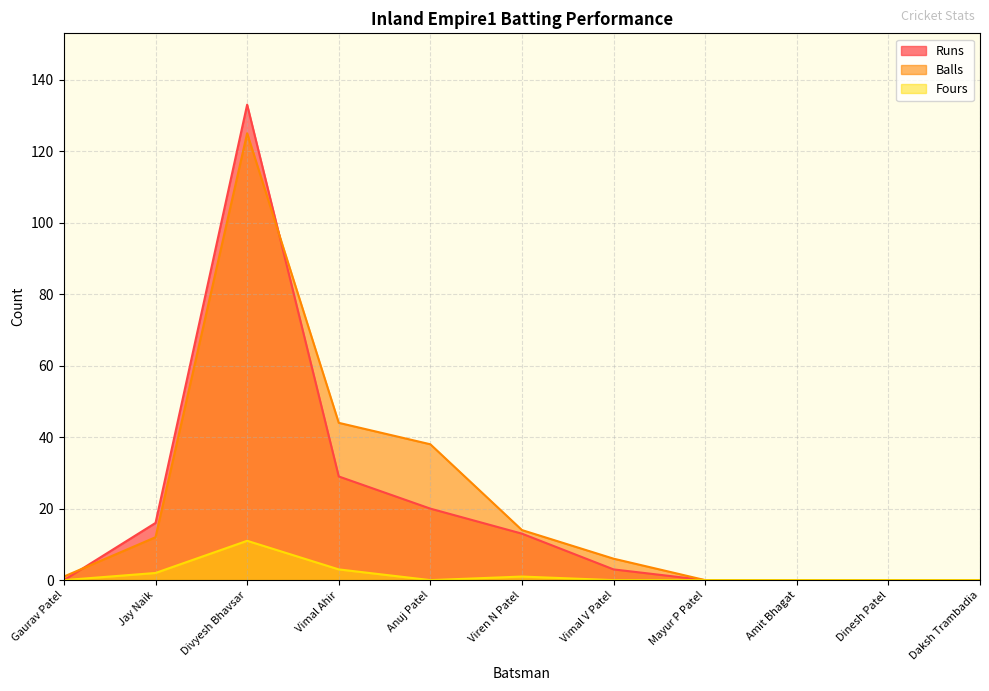

At which category is the sum across all series the highest?

Divyesh Bhavsar